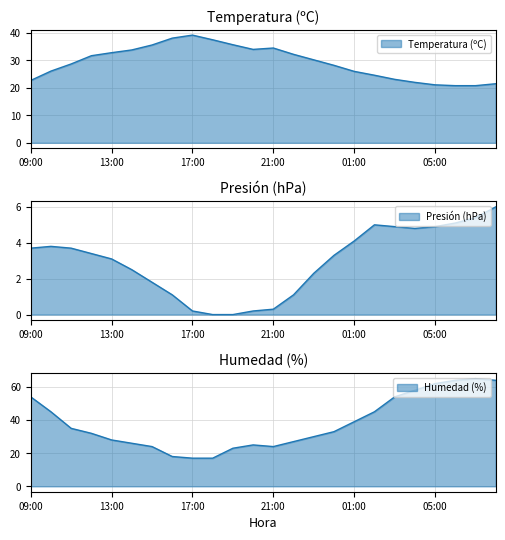

Rank the series by their maximum value, from lowest to highest.

Presión (hPa), Temperatura (ºC), Humedad (%)